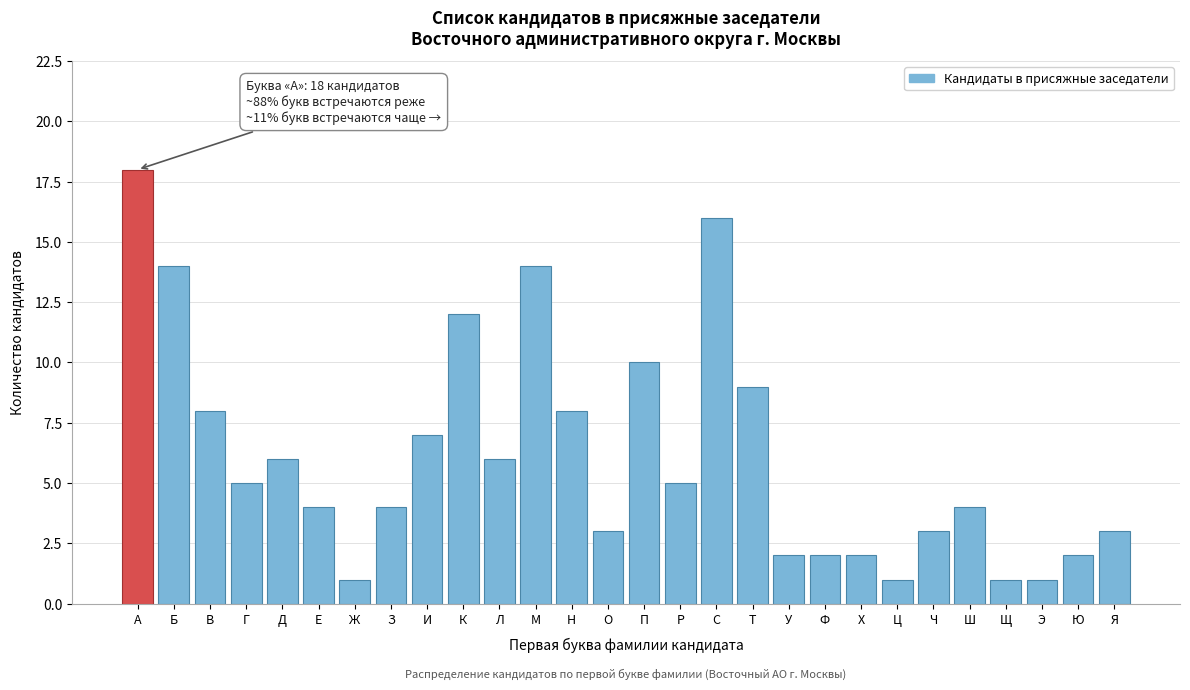

Reading left to right, transcribe all the data shown in this chart.

А=18	Б=14	В=8	Г=5	Д=6	Е=4	Ж=1	З=4	И=7	К=12	Л=6	М=14	Н=8	О=3	П=10	Р=5	С=16	Т=9	У=2	Ф=2	Х=2	Ц=1	Ч=3	Ш=4	Щ=1	Э=1	Ю=2	Я=3